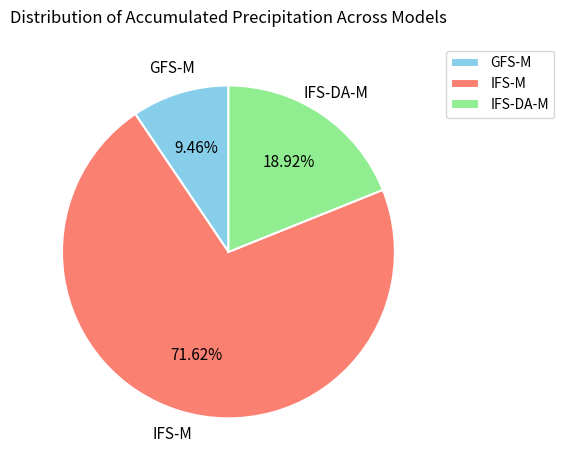

To the nearest percent, what is the difference between the largest and smallest slice percentages?

62%